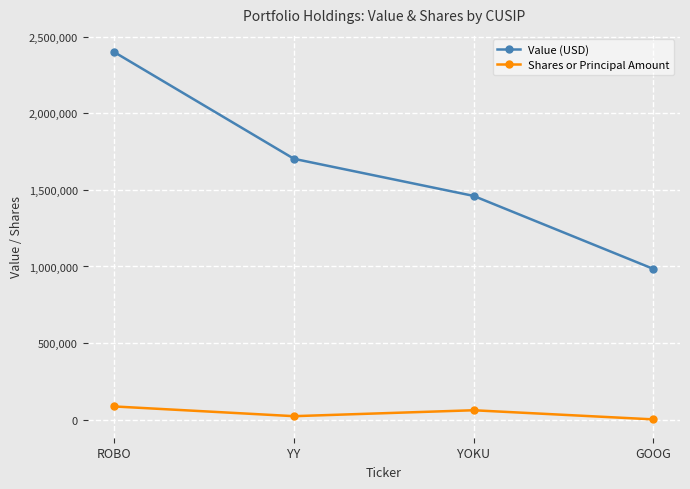

How many values in the Shares or Principal Amount series are below 61238?

2